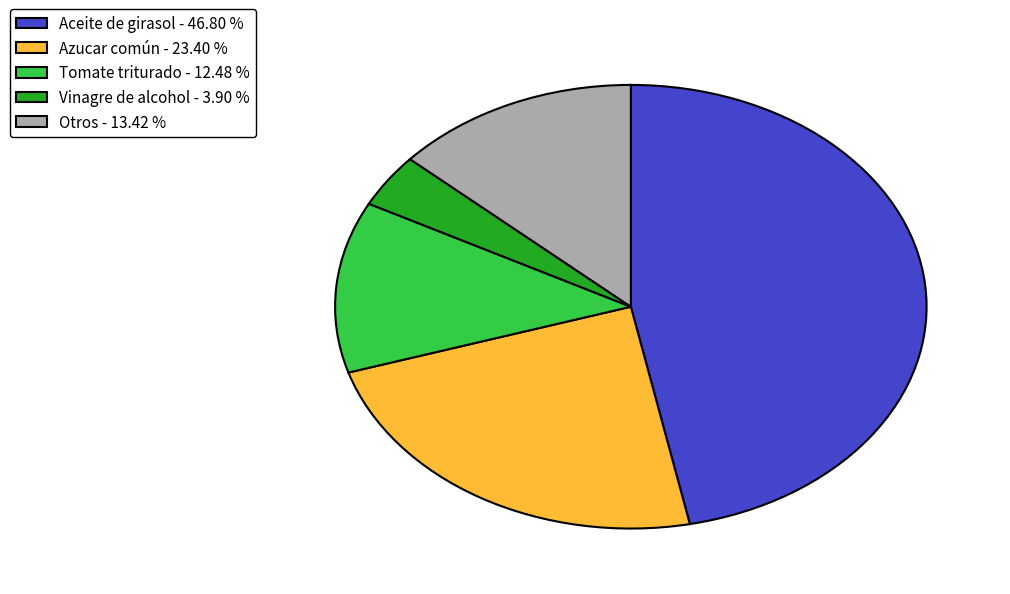

Does any single category account for the majority?

No